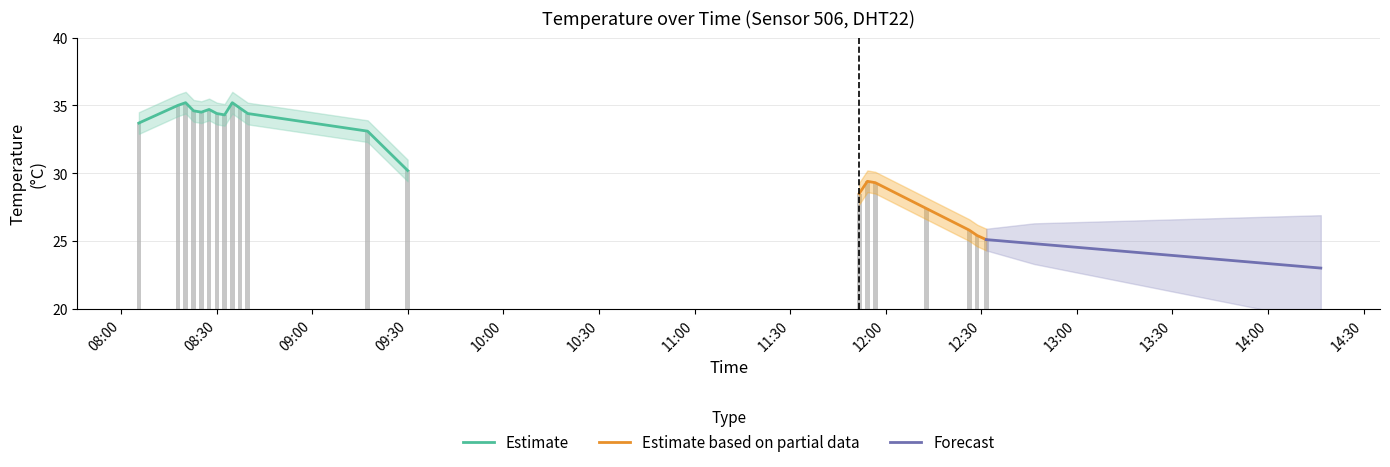

What is the difference between the highest and lowest values at 12:12?

27.2